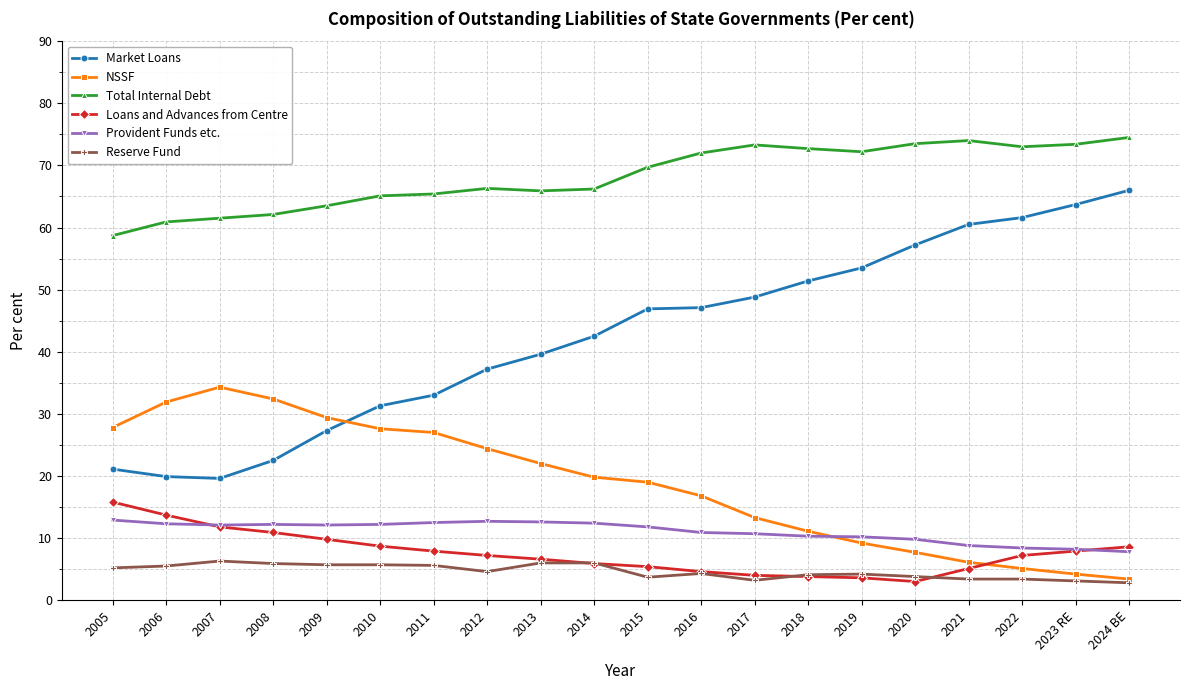

What is the minimum value for Provident Funds etc.?

7.8